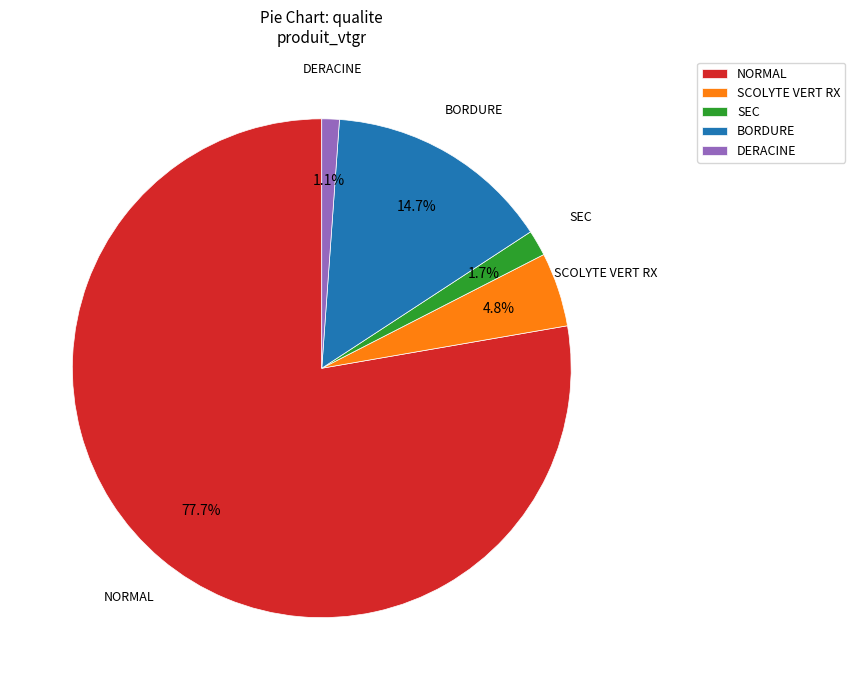

To the nearest percent, what is the combined percentage of DERACINE and SEC?

3%